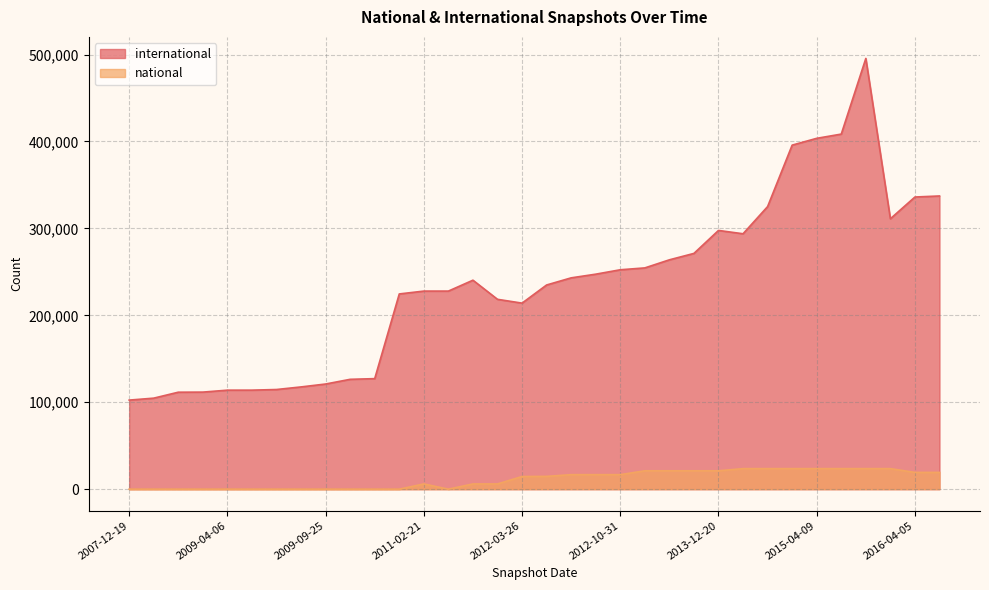

True or false: national has more than 1 points higher than both neighbors.

False